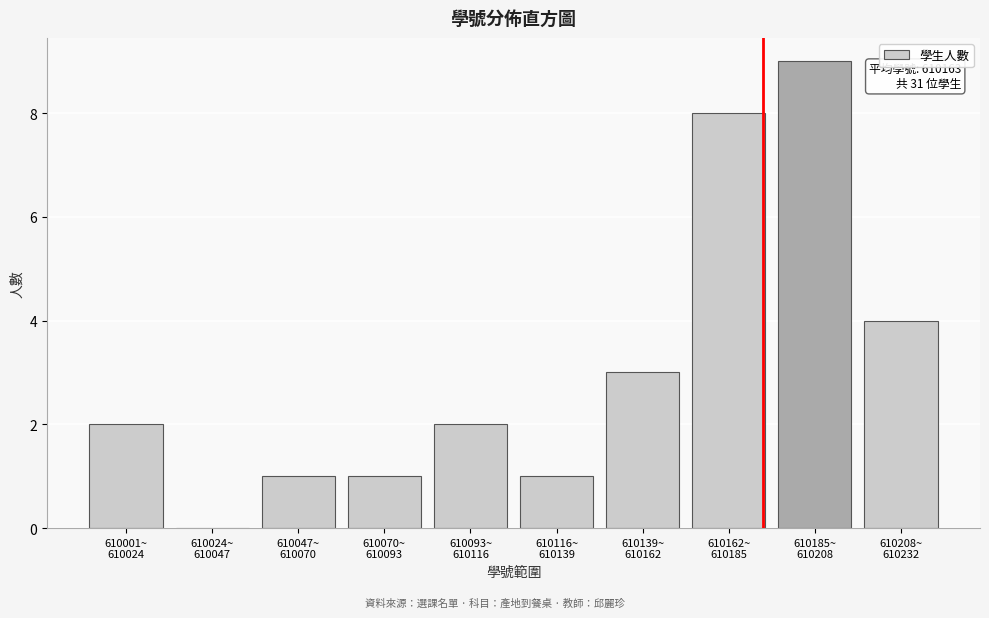

What is the sum of all values?

31